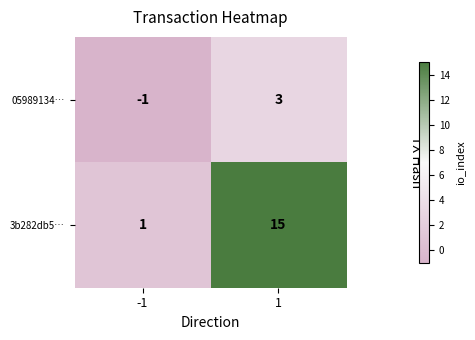

What is the maximum value shown in the chart?

15